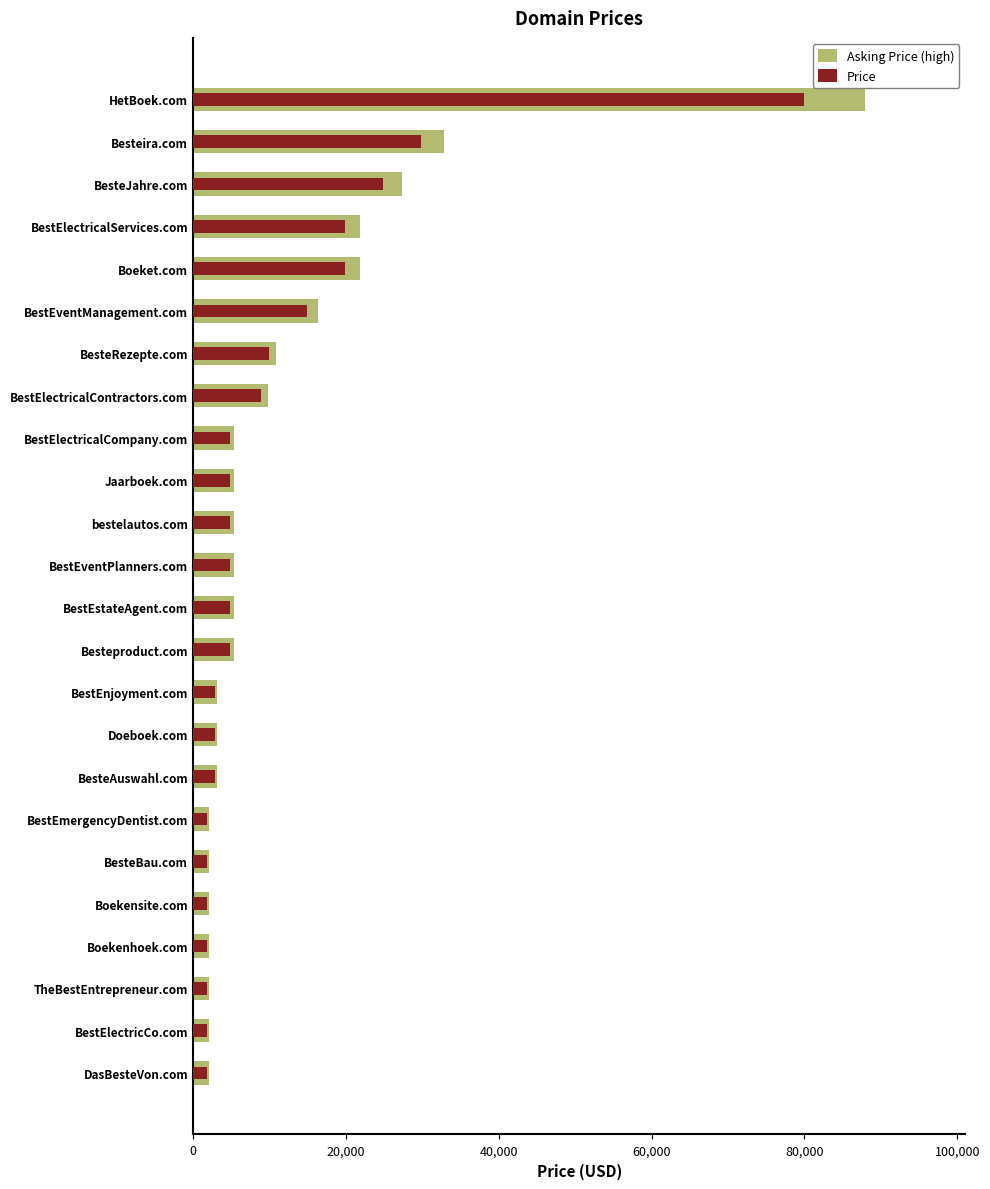

What is the difference between the highest and lowest values at BestElectricalServices.com?

1988.8